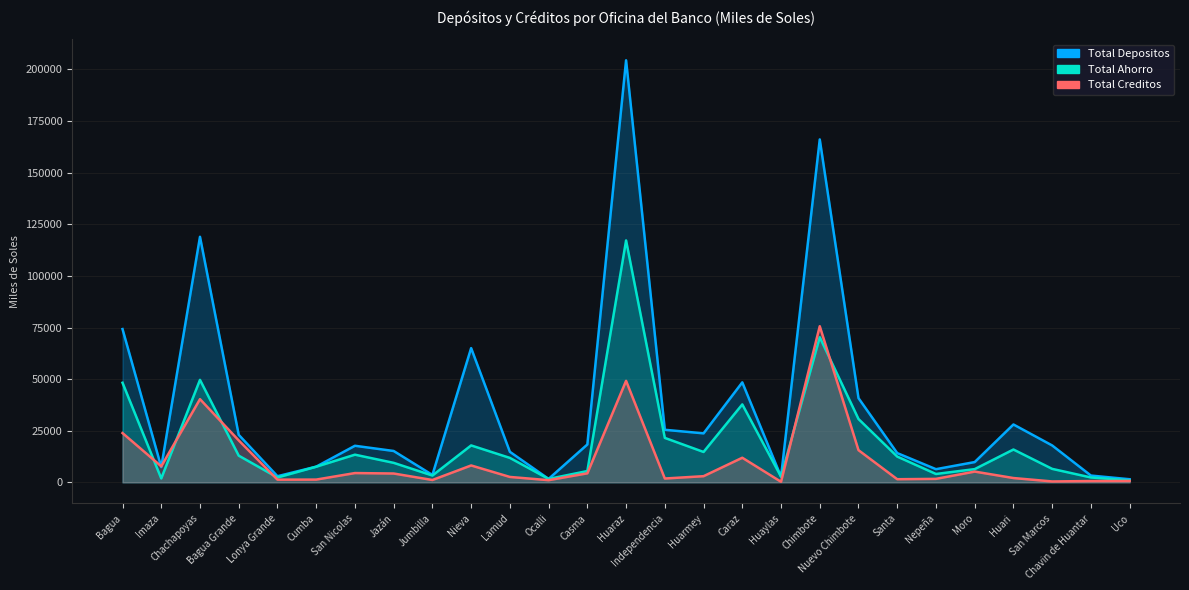

At which category is the sum across all series the highest?

Huaraz